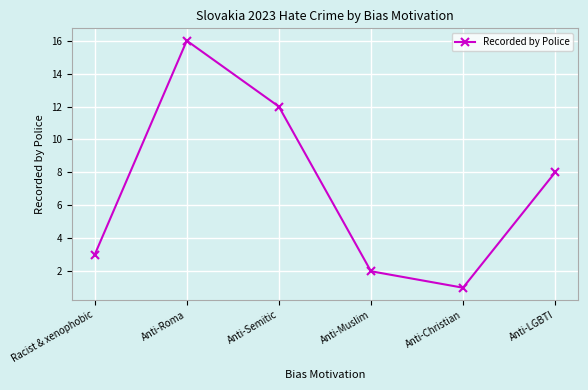

Reading left to right, extract all data points from this chart.

Racist & xenophobic=3	Anti-Roma=16	Anti-Semitic=12	Anti-Muslim=2	Anti-Christian=1	Anti-LGBTI=8